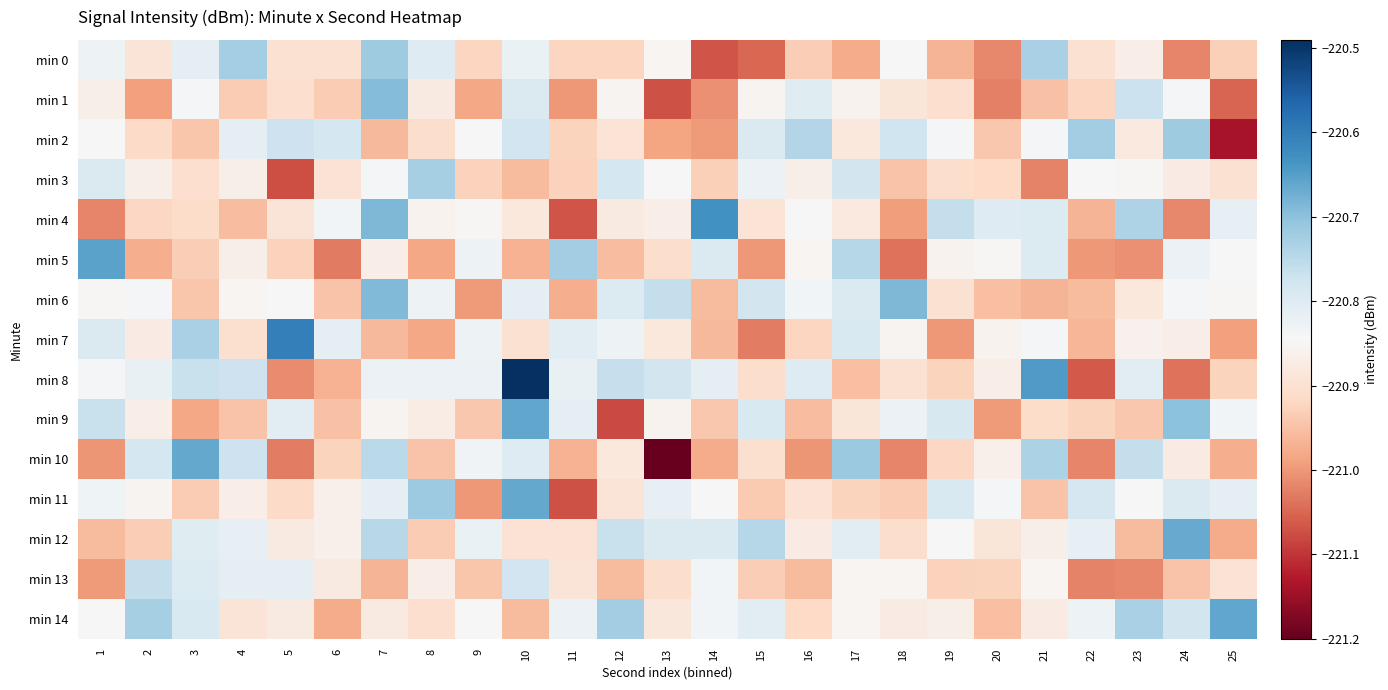

Between 4 and 15, which series saw the biggest shift?

min 0